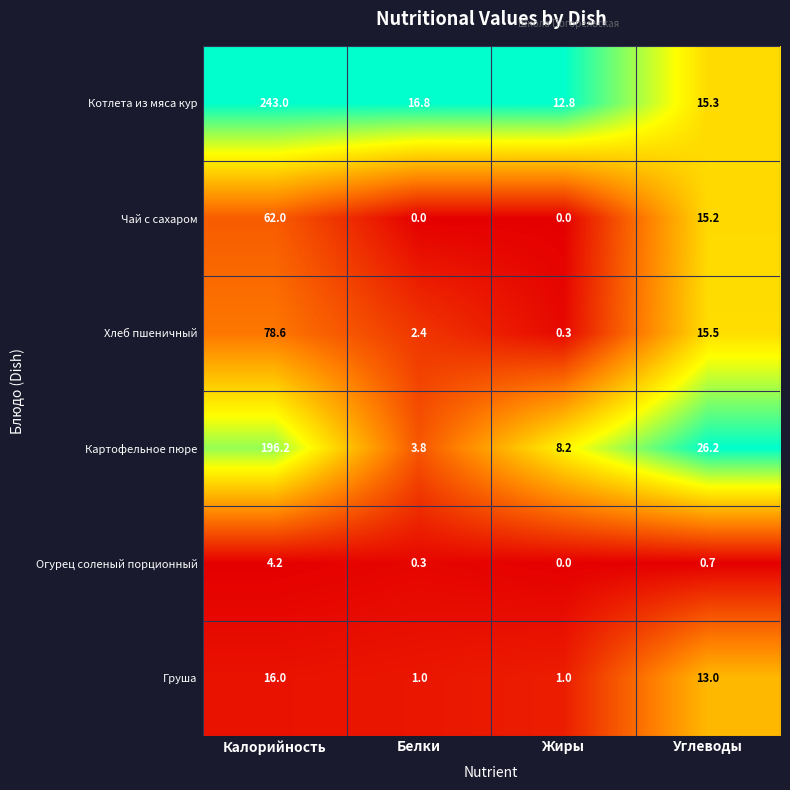

Rank the series by their maximum value, from highest to lowest.

Котлета из мяса кур, Картофельное пюре, Хлеб пшеничный, Чай с сахаром, Груша, Огурец соленый порционный